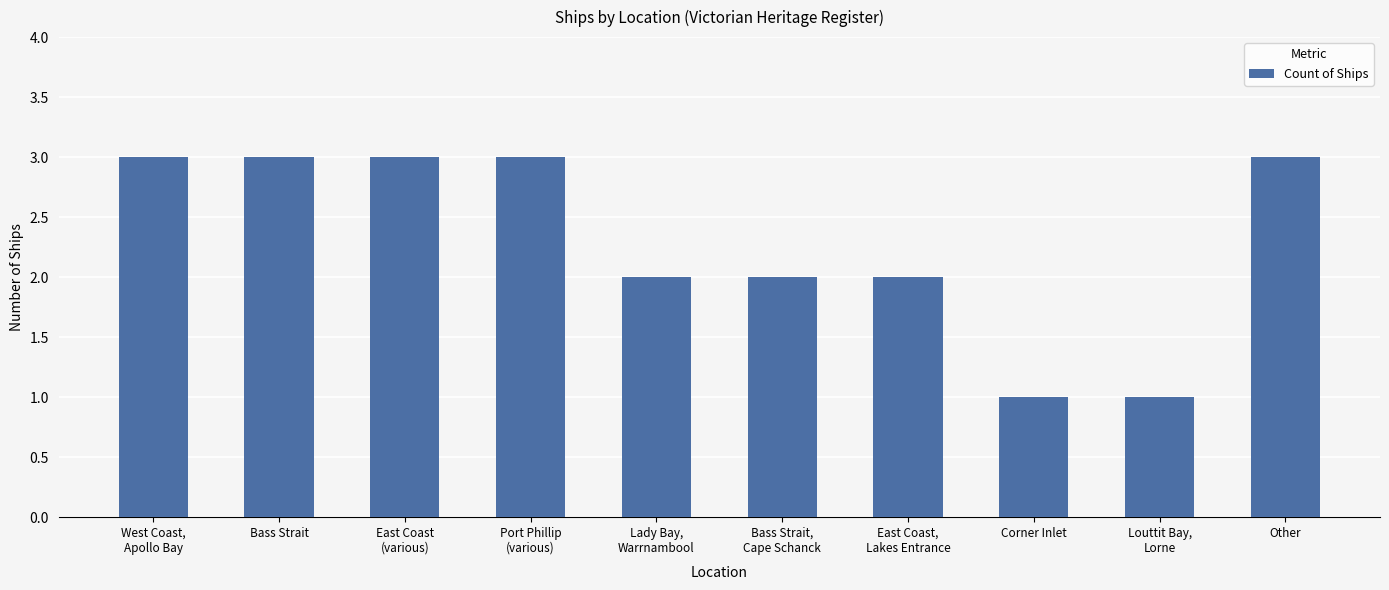

What is the value of the 4th bar from the left?

3